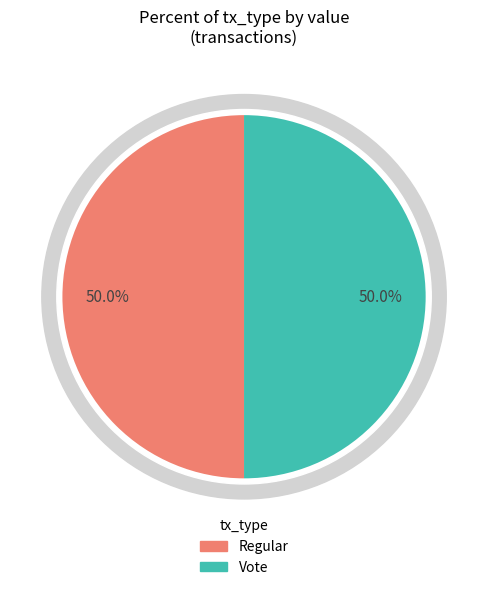

Rank the categories by value from highest to lowest.

Vote, Regular